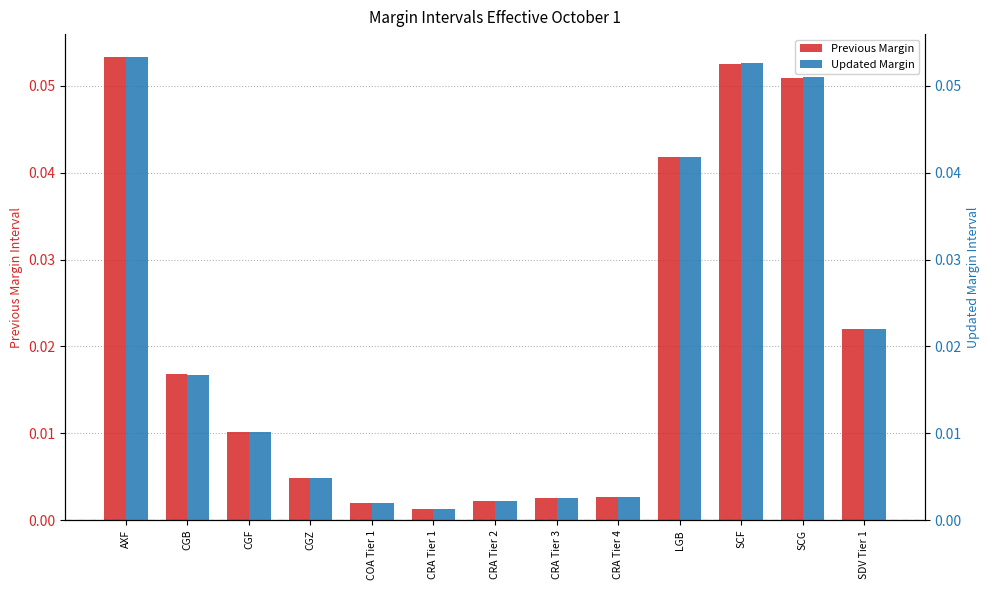

What is the label of the 8th bar from the left?

CRA Tier 3